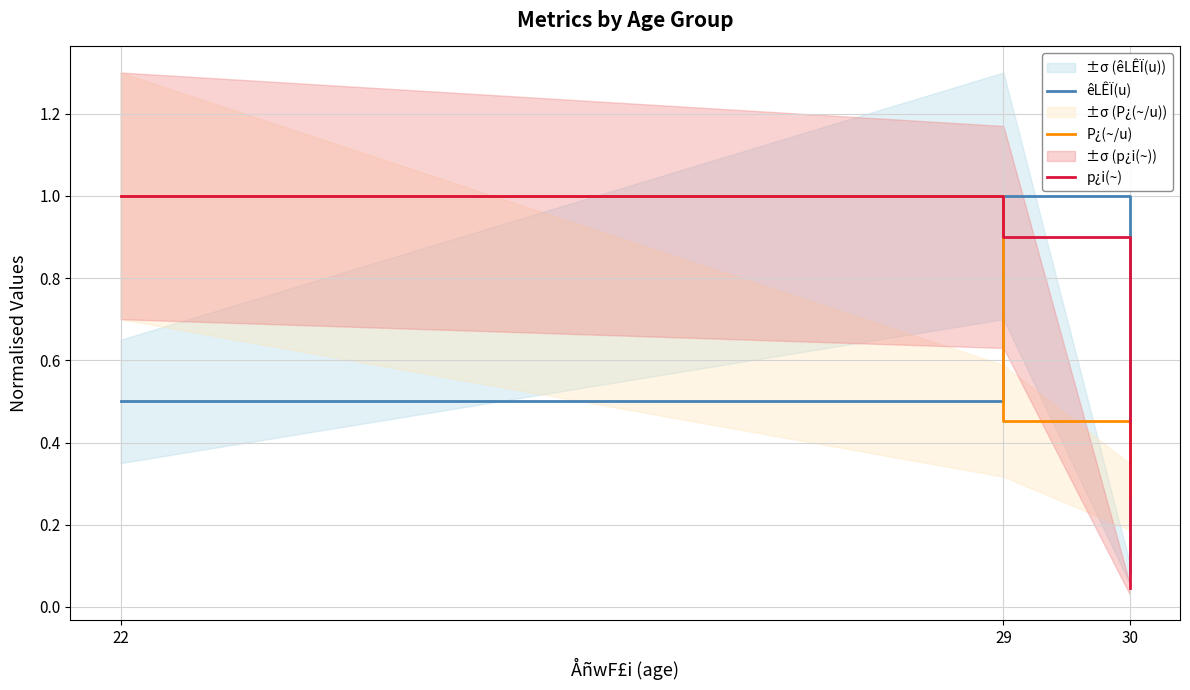

What is the spread (max minus min) of values at 30?

0.2